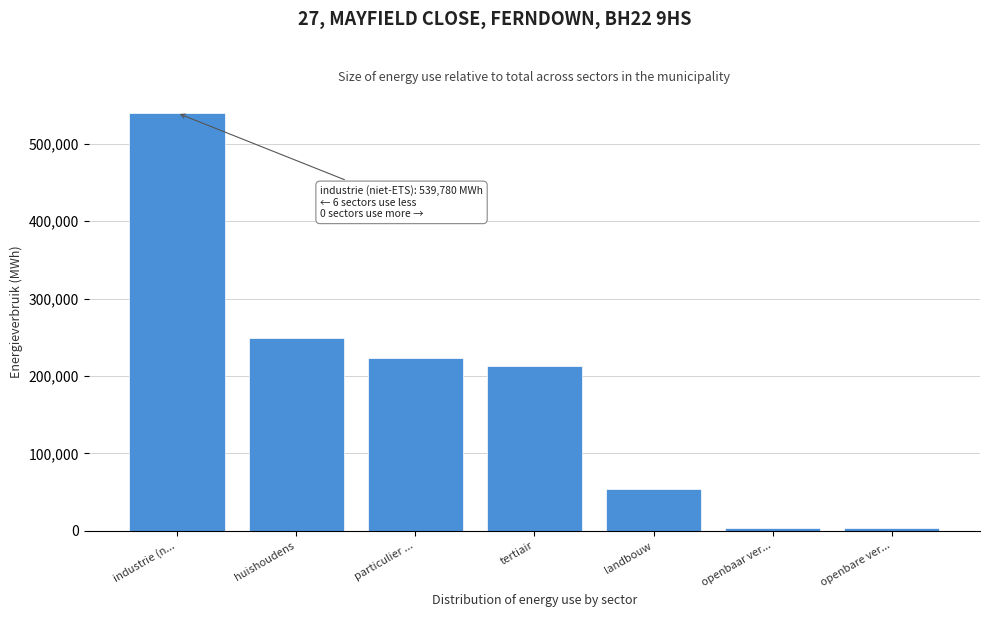

Between huishoudens and particulier ..., which is larger?

huishoudens